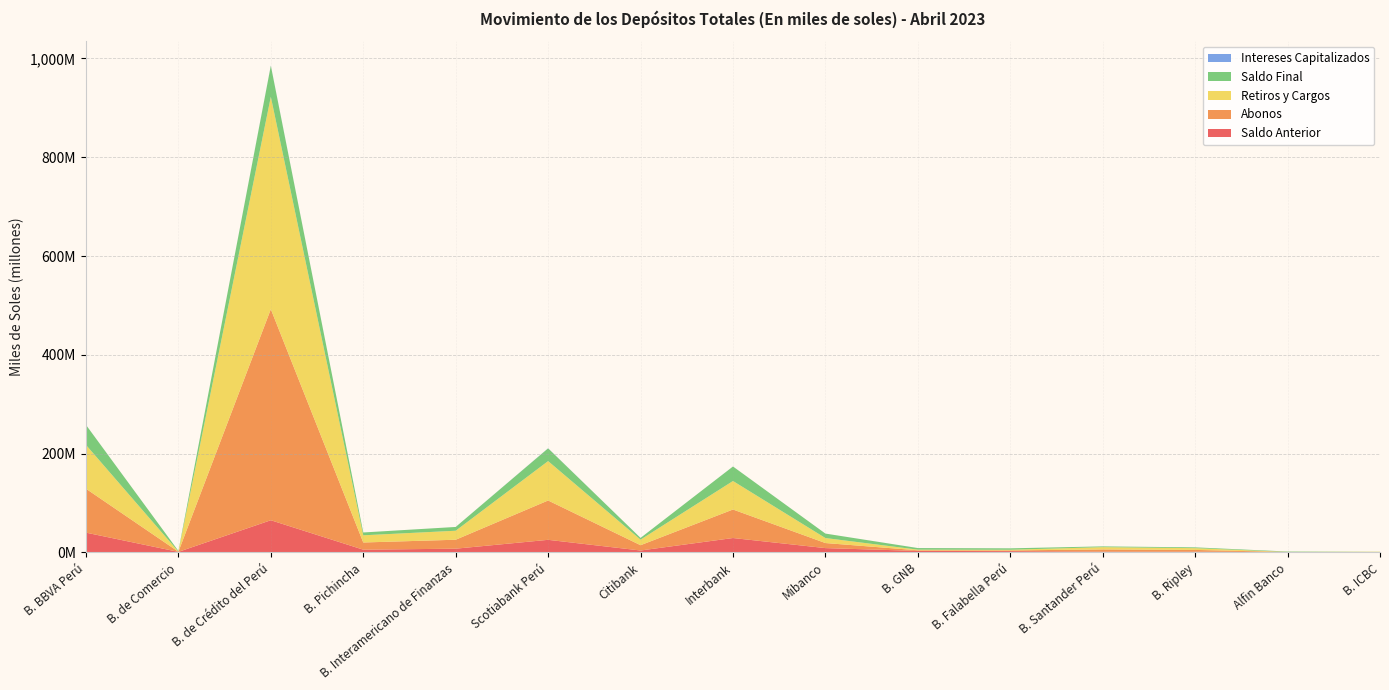

Reading left to right, what are all the values shown in this chart?

Saldo Anterior: 40196011.8	1251620.0	65283960.7	5691942.1	7705118.0	25636112.5	4036779.5	29293315.8	8888641.7	3167564.1	2779177.0	1714702.1	1669400.4	816114.2	224157.8
Abonos: 88884577.2	310493.8	427176837.5	14571861.9	18127353.3	79626726.5	10734914.9	57716367.9	10244541.1	1279216.2	1428090.8	4463795.5	3520357.0	164715.1	591786.0
Retiros y Cargos: 88708657.0	316348.5	429944313.9	14549921.8	18207101.3	79742156.4	11213910.4	57707391.5	10135980.4	1318126.4	1361846.6	4641305.5	3588064.7	185165.8	706479.8
Saldo Final: 40460449.4	1245971.1	62899104.9	5713882.1	7639910.3	25753437.4	3558506.8	29338267.7	8999546.2	3187366.8	2847230.0	1537192.1	1605457.0	797091.7	109464.1
Intereses Capitalizados: 88517.4	205.9	382620.5	0.0	14540.3	232754.9	722.8	35975.6	2343.9	58712.9	1808.8	0.0	3764.3	1428.2	0.0